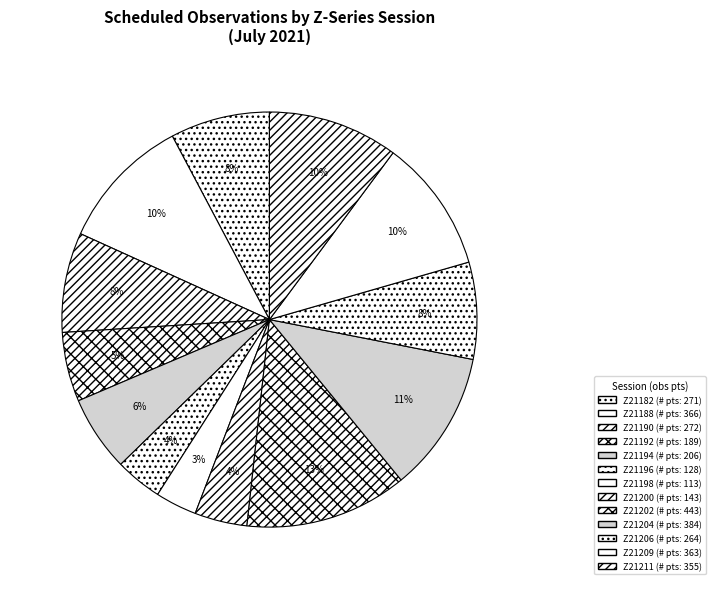

How many segments does this pie chart have?

13